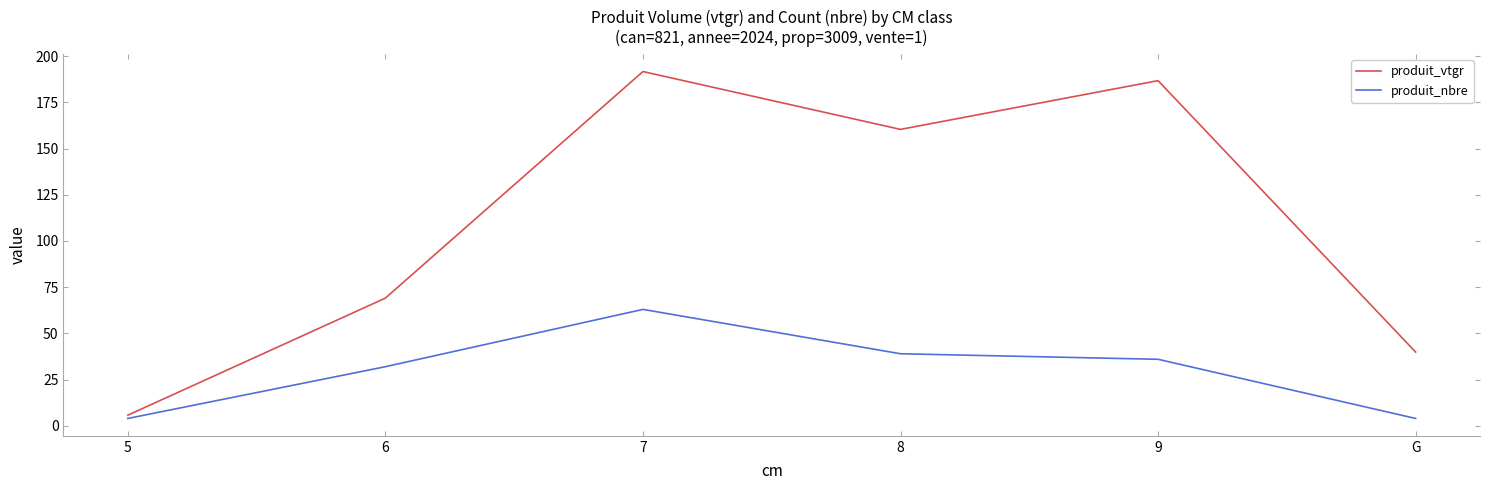

What is the total value across all series at 6?

101.1